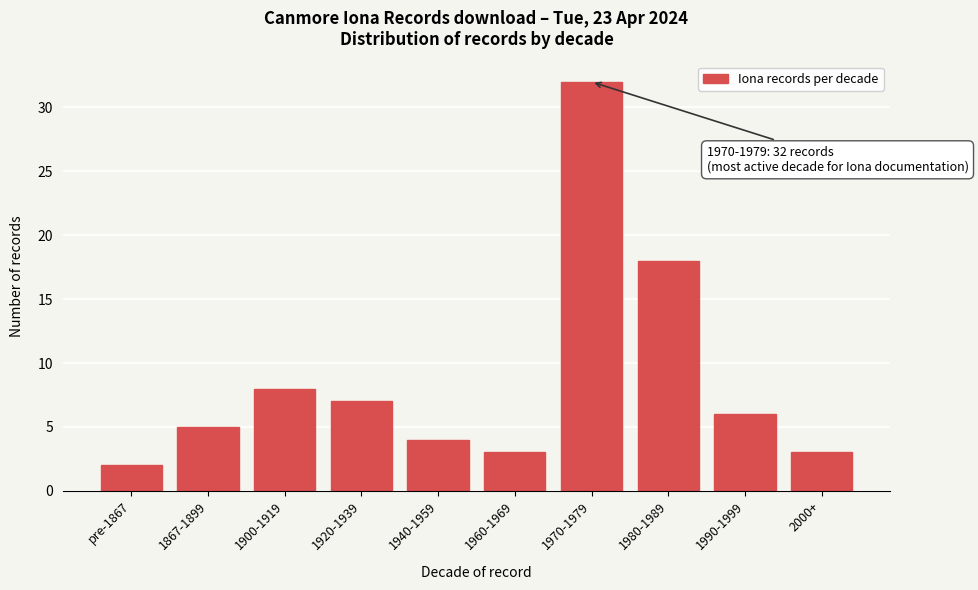

Reading left to right, list all the values displayed in this chart.

pre-1867=2	1867-1899=5	1900-1919=8	1920-1939=7	1940-1959=4	1960-1969=3	1970-1979=32	1980-1989=18	1990-1999=6	2000+=3